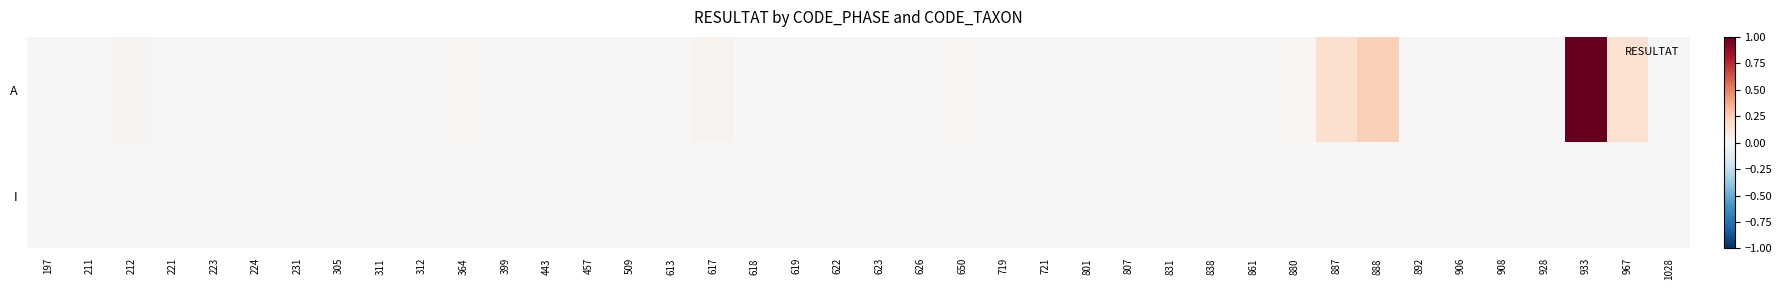

Which series has the largest range (max minus min)?

A